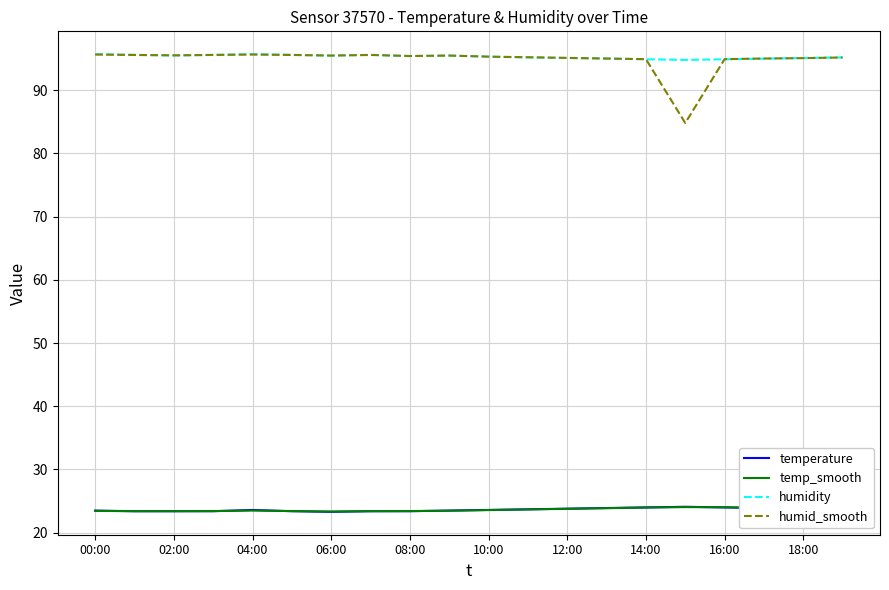

Which series has the widest spread of values?

humid_smooth